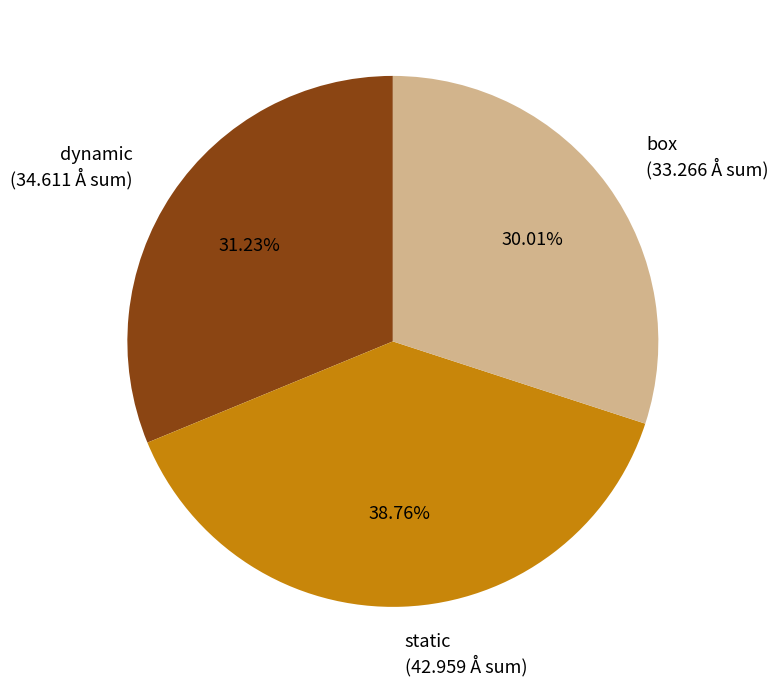

What is the ratio of the value at dynamic (34.611 Å sum) to the value at box (33.266 Å sum)?

1.0